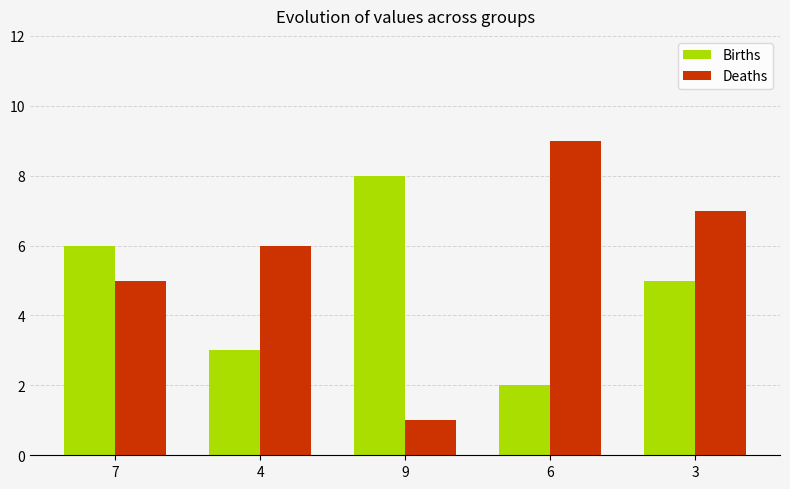

At how many categories does at least one series exceed 3?

5